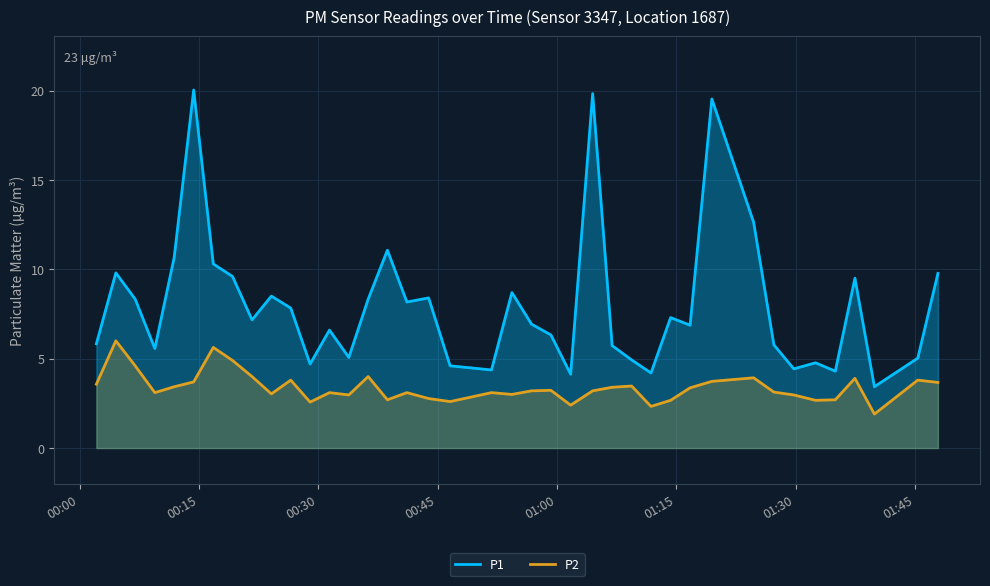

What are all the series names shown in the legend?

P1, P2